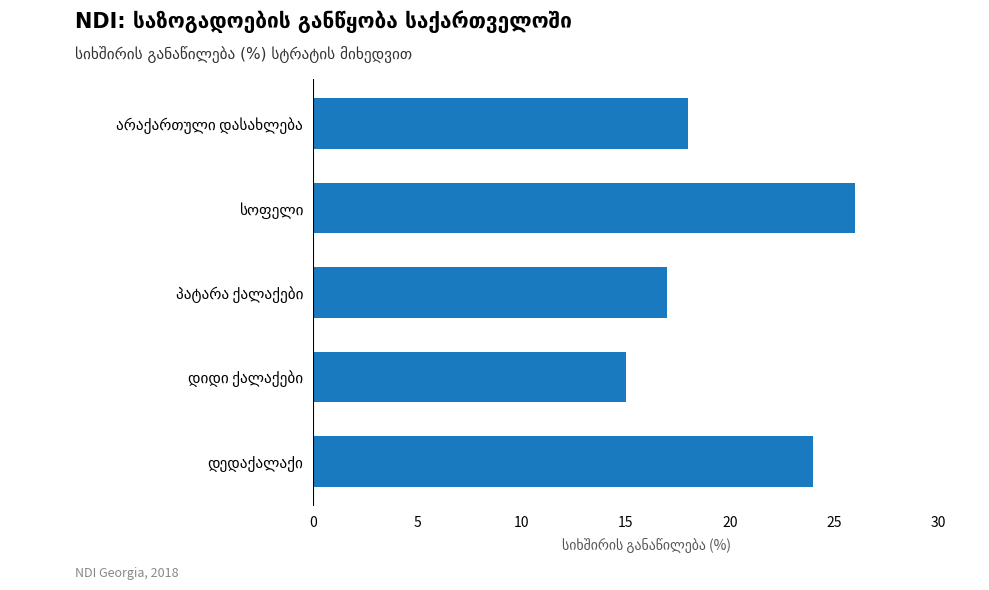

What is the greatest value displayed?

26